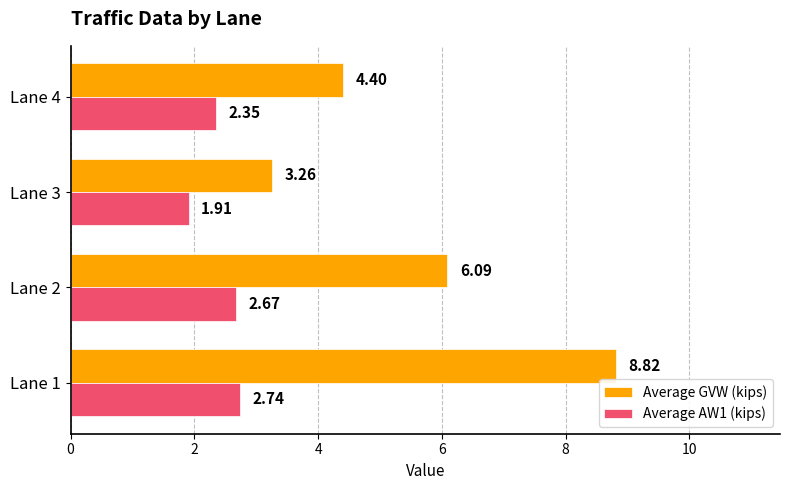

What is the average value of the Average GVW (kips) series?

5.6